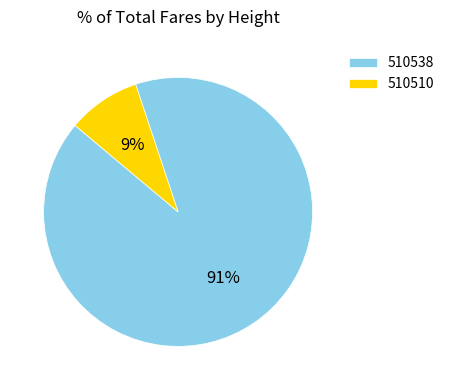

Which has a higher value, 510538 or 510510?

510538